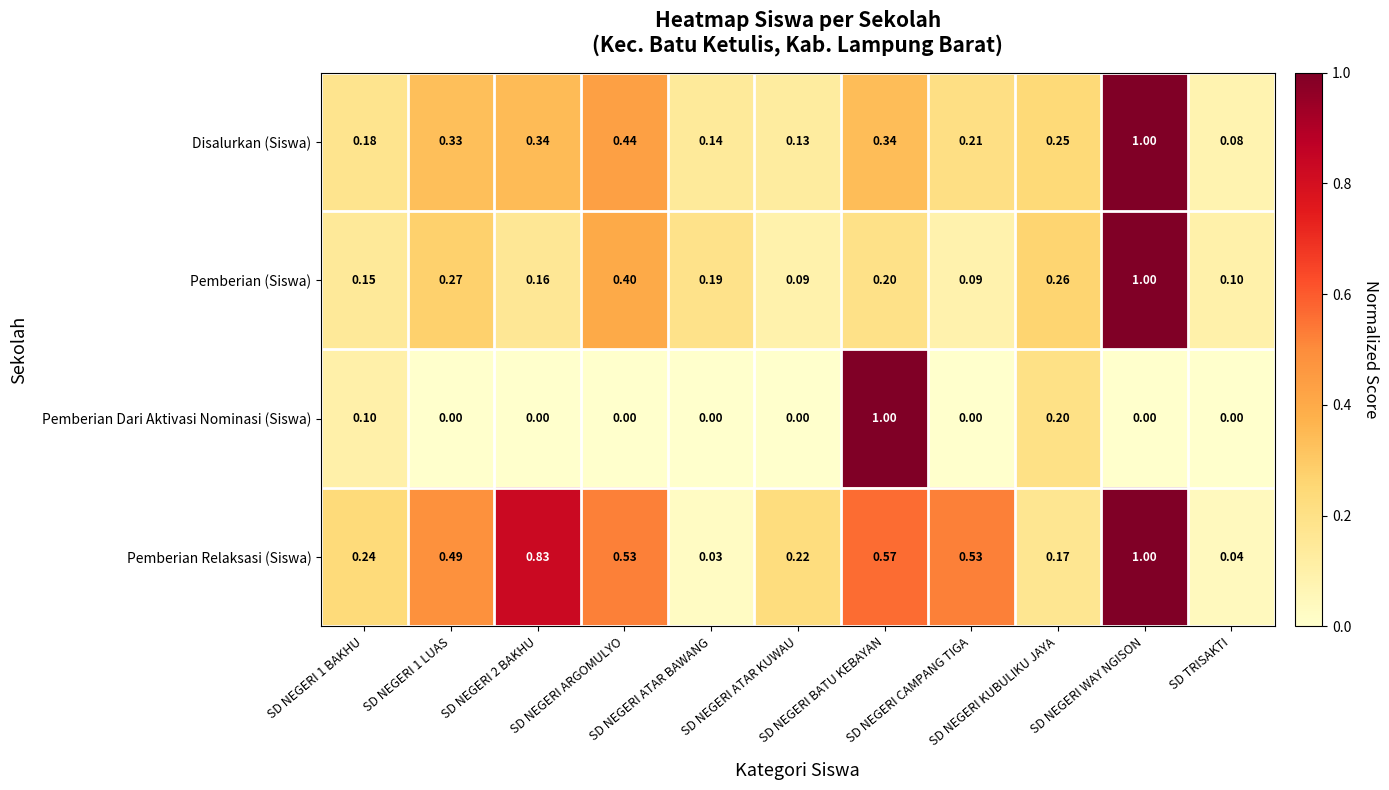

Which series has the largest total across all categories?

Pemberian Relaksasi (Siswa)